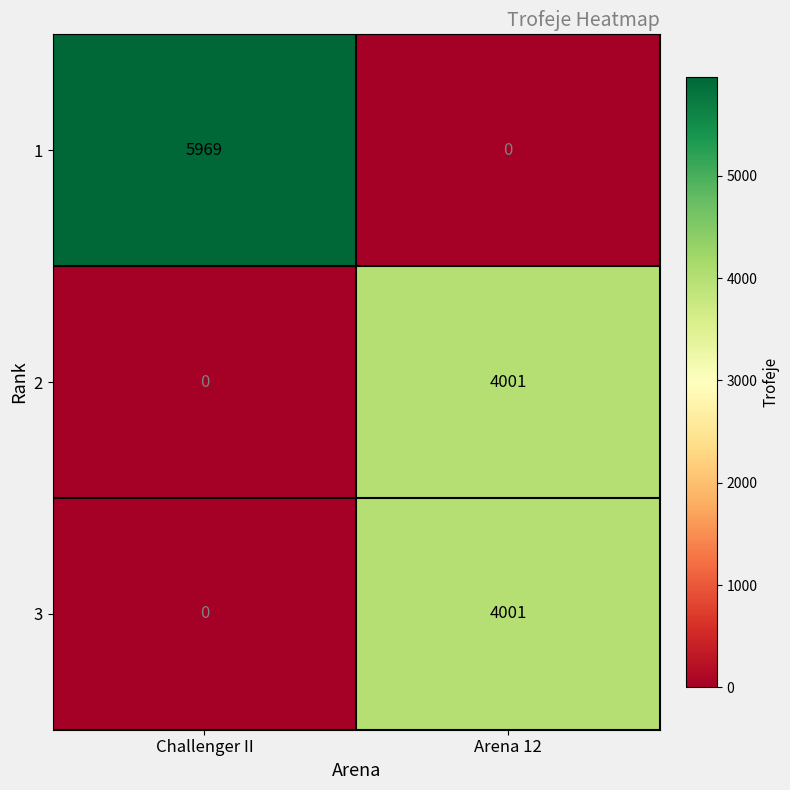

Rank the categories by 3 value from lowest to highest.

Challenger II, Arena 12